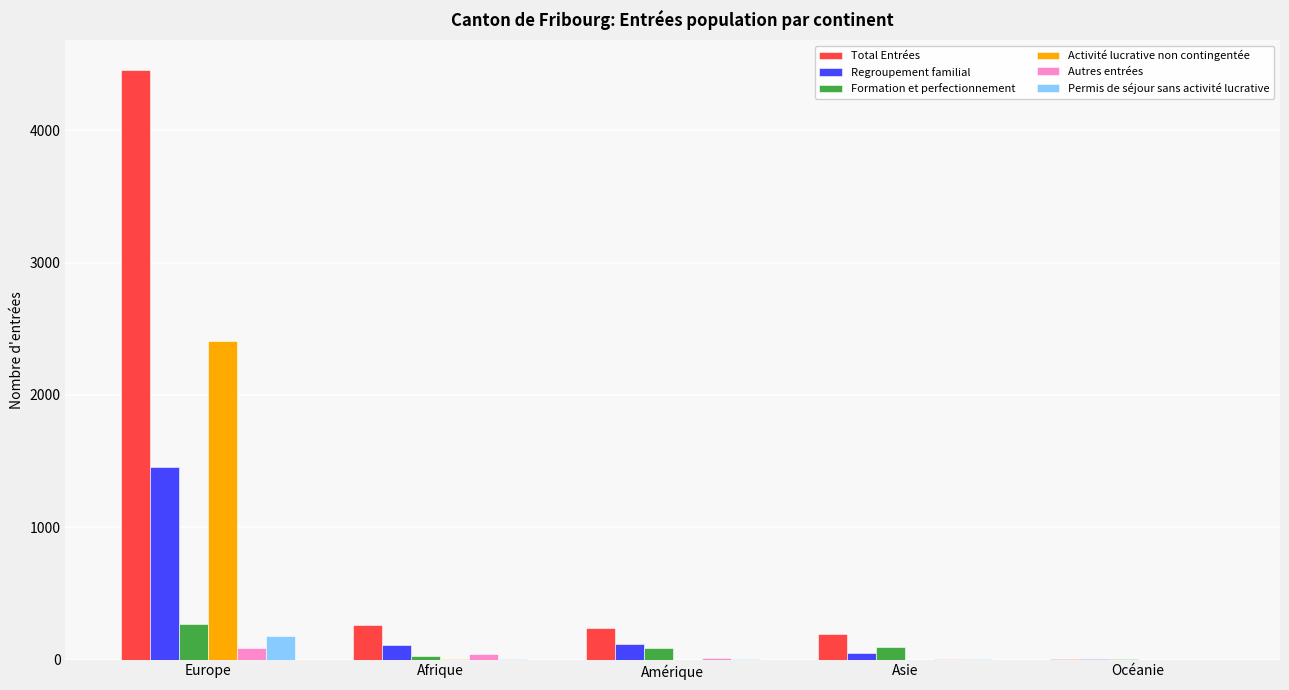

Count the number of categories in the chart.

5